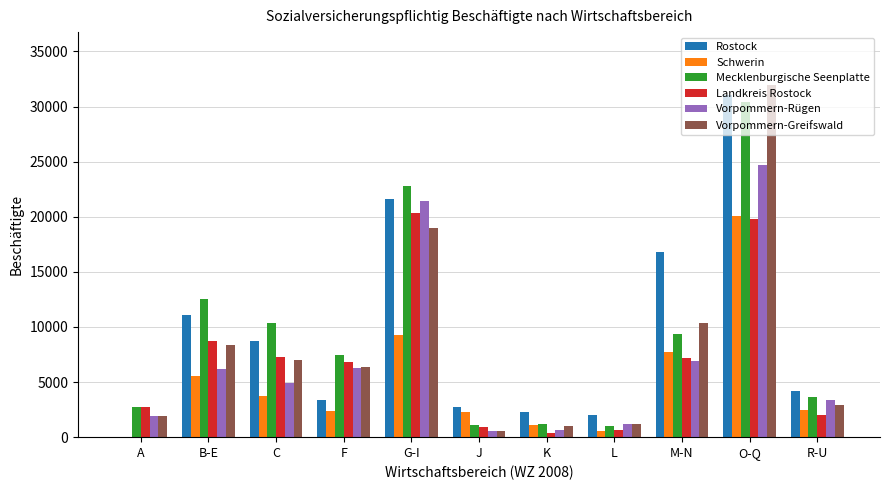

At which label does Mecklenburgische Seenplatte reach its peak?

O-Q